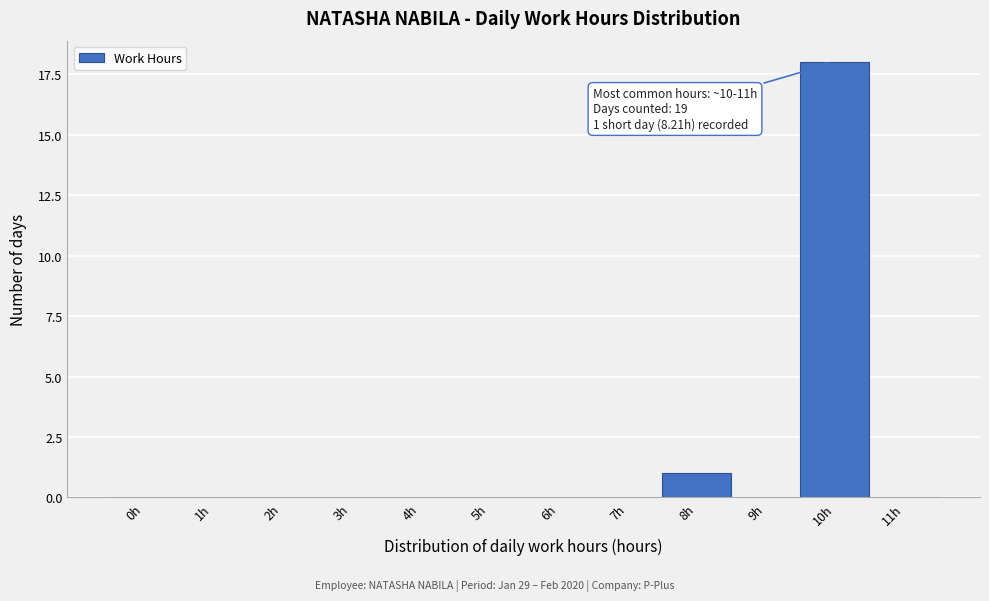

Reading right to left, extract all data points from this chart.

11h=0	10h=18	9h=0	8h=1	7h=0	6h=0	5h=0	4h=0	3h=0	2h=0	1h=0	0h=0